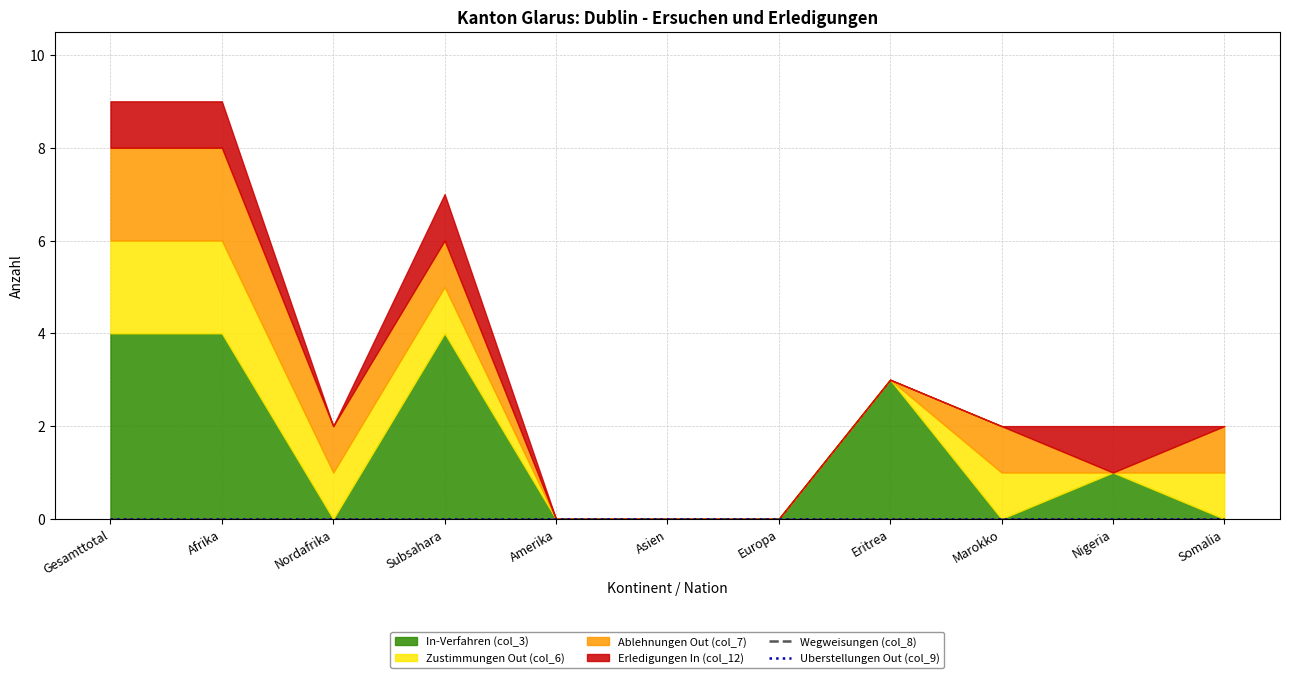

True or false: Zustimmungen Out (col_6) and Ablehnungen Out (col_7) cross at least once.

False